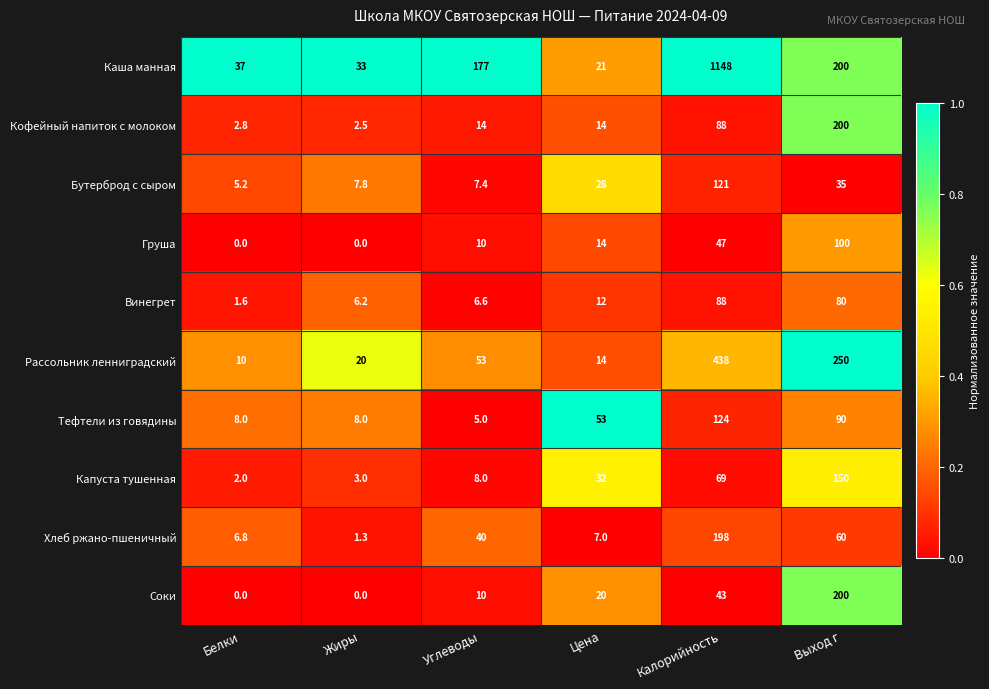

What is the total value across all series at Жиры?

81.8